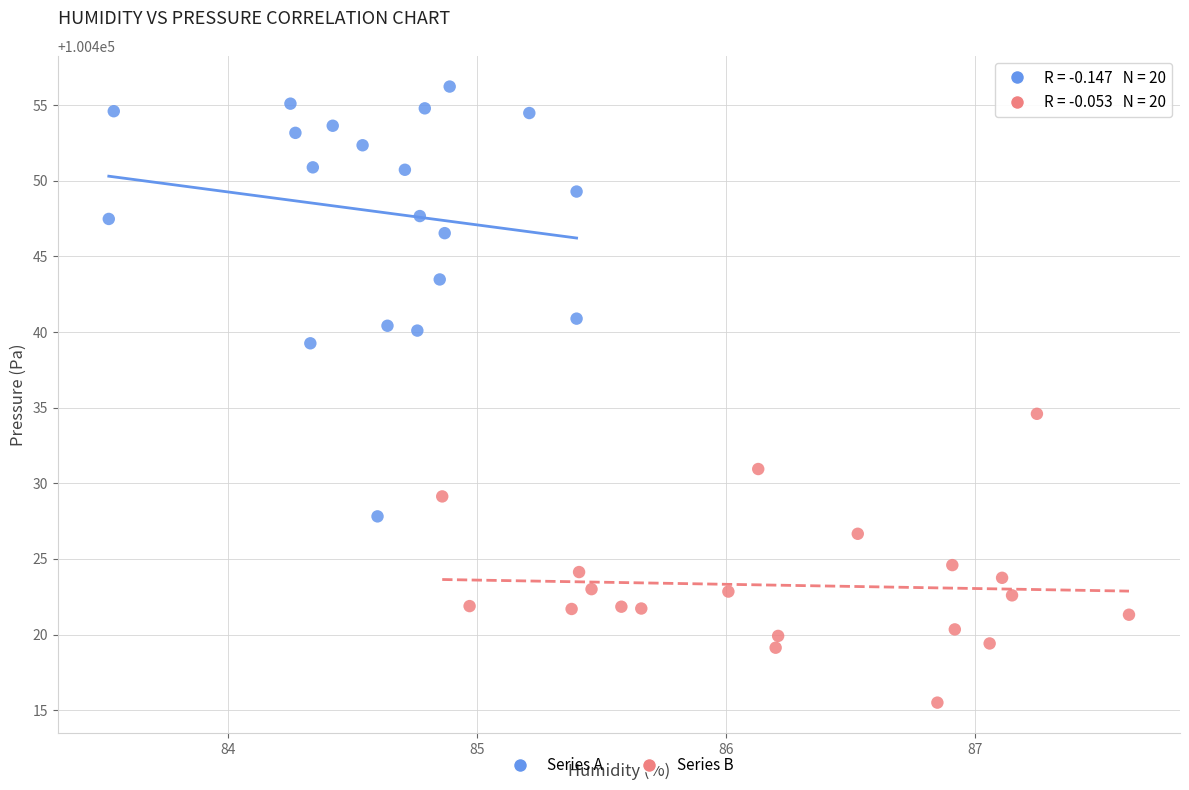

Which series contains the highest Y value?

Series A